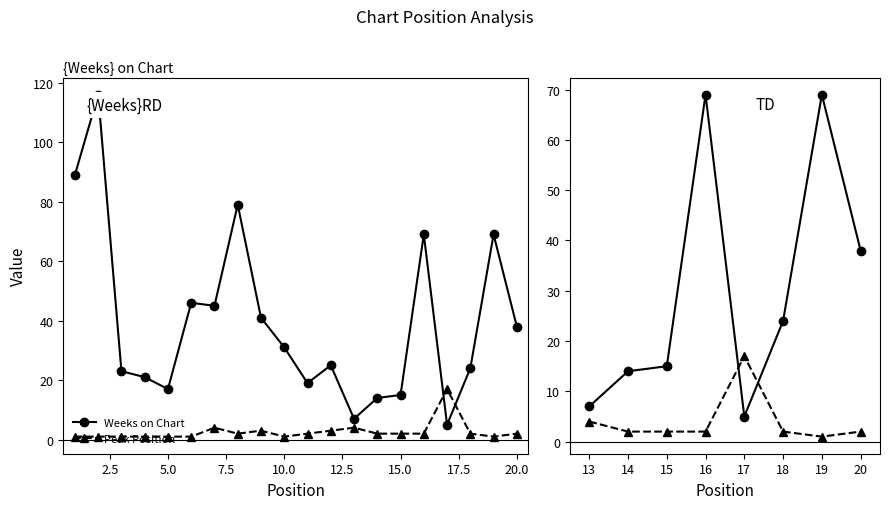

True or false: Peak Position and Weeks on Chart intersect in this chart.

True